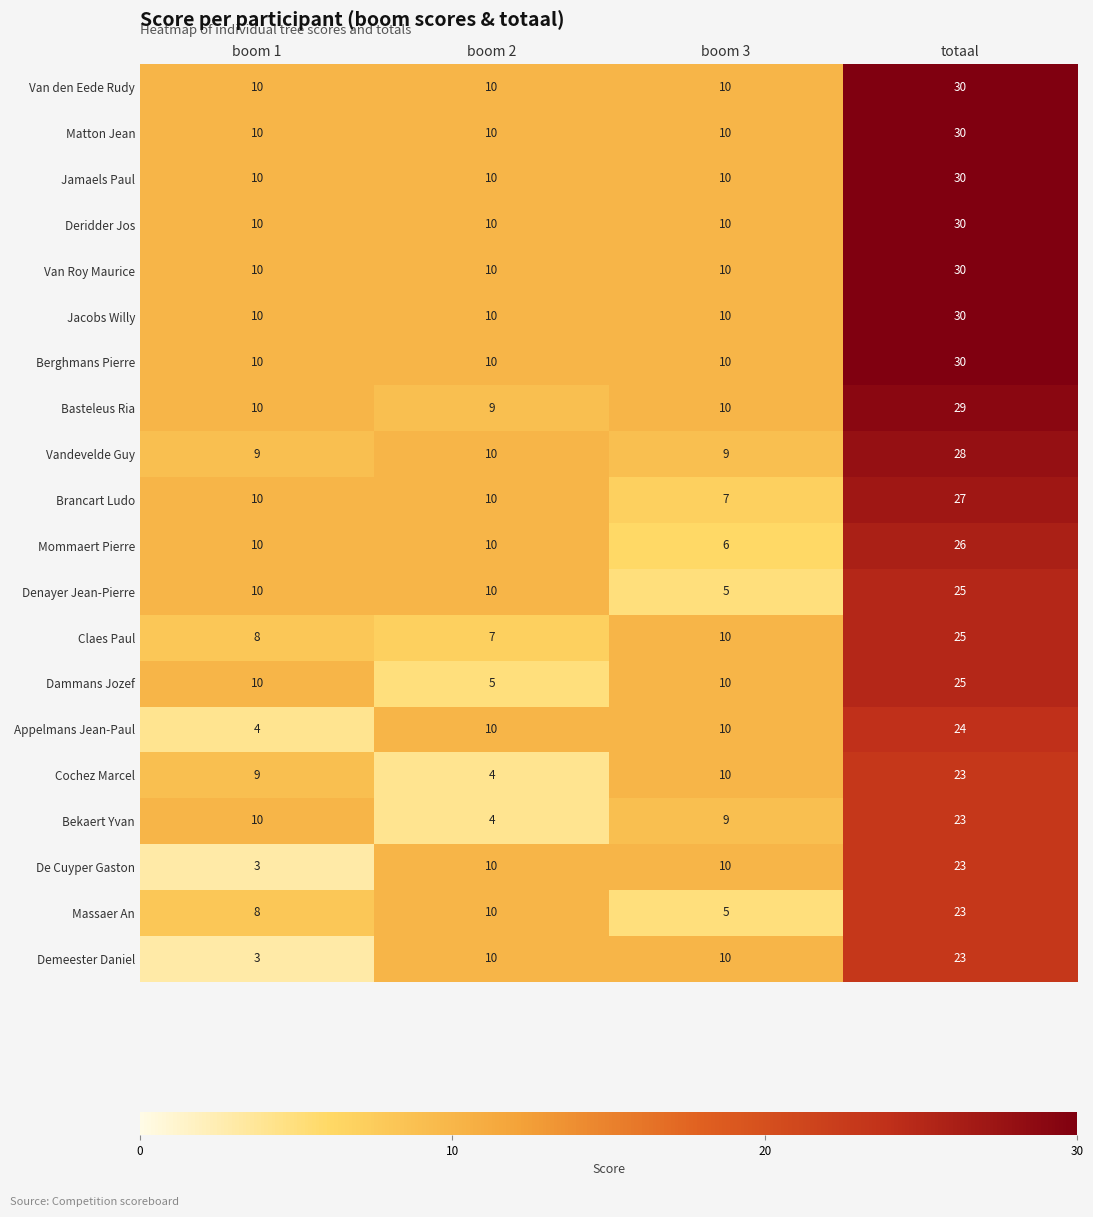

At how many categories does at least one series exceed 17?

1